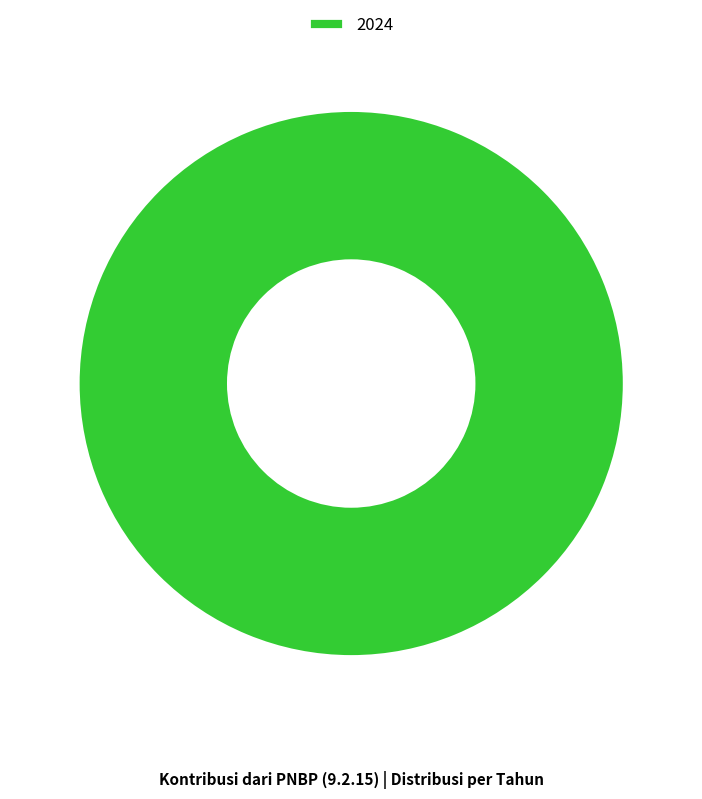

Does any single category account for the majority?

Yes